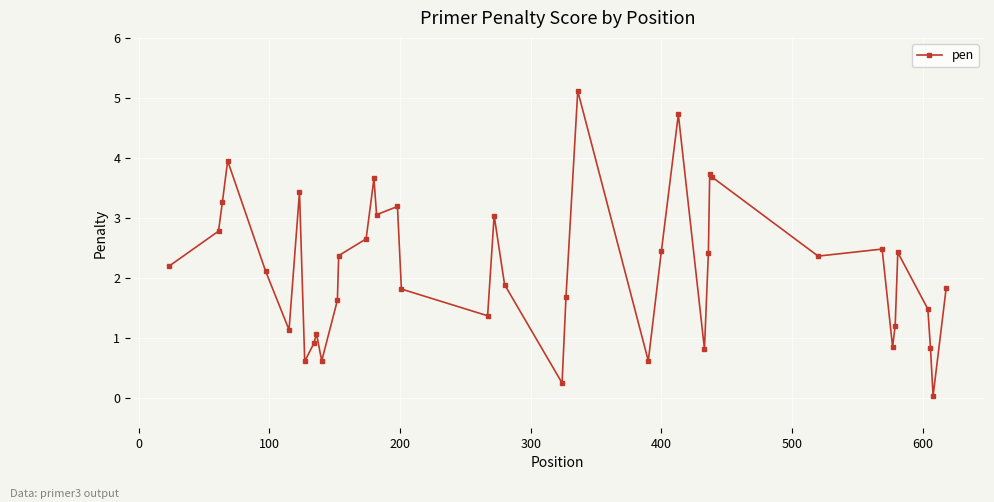

What is the value of the 1st point from the left?

2.2